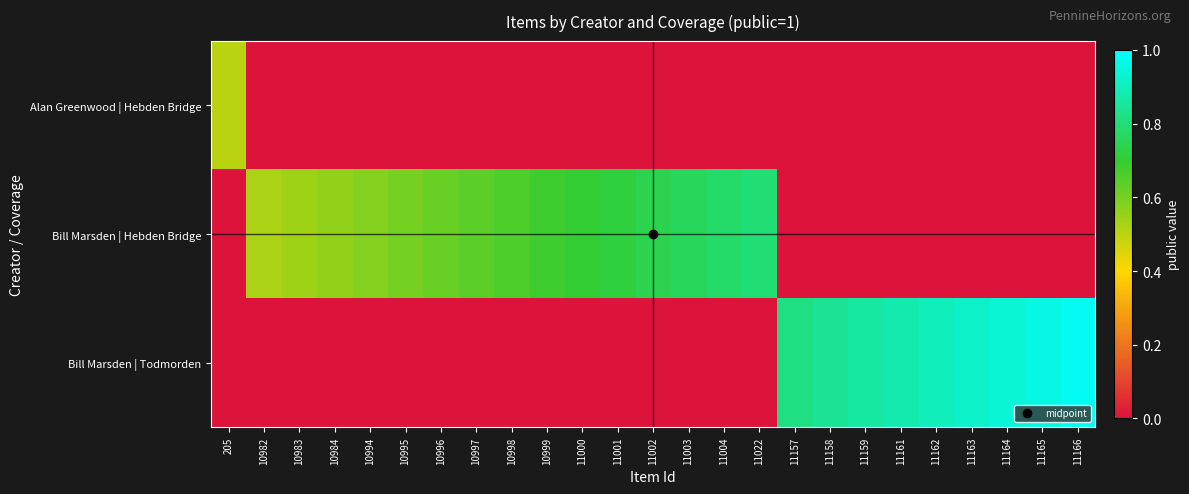

At 11164, list the series in order from smallest to largest.

Alan Greenwood | Hebden Bridge, Bill Marsden | Hebden Bridge, Bill Marsden | Todmorden